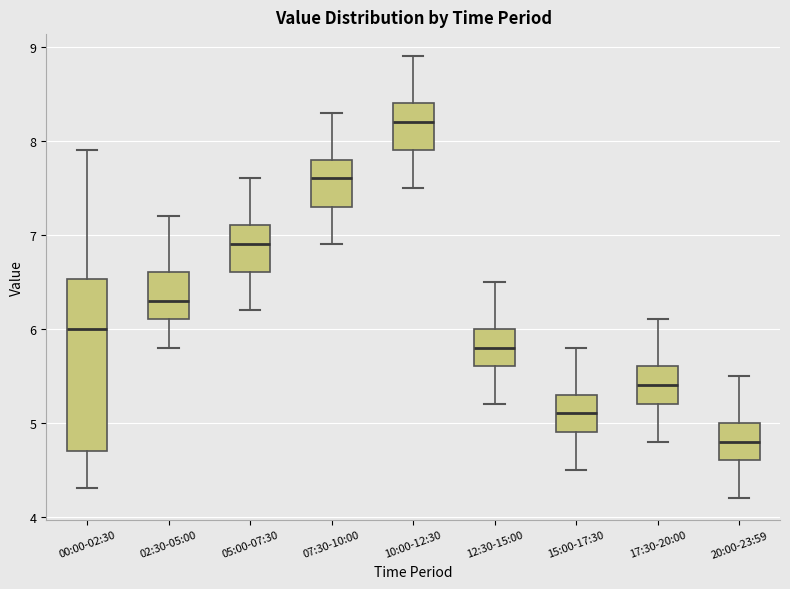

Which box's median line is the lowest?

20:00-23:59